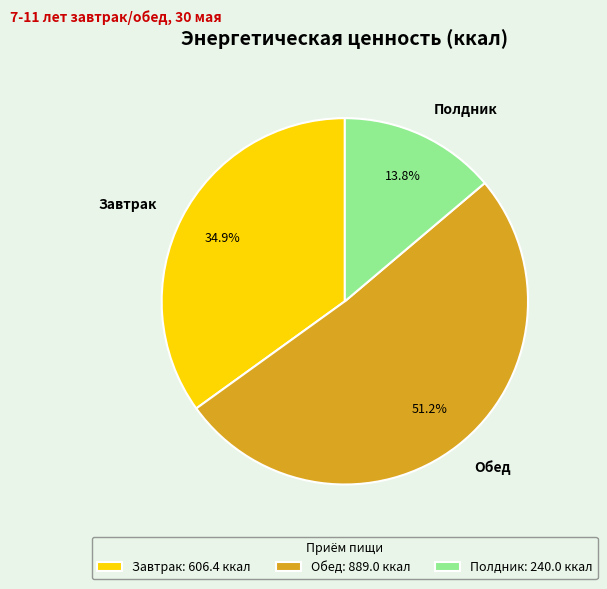

Between Завтрак and Обед, which is larger?

Обед